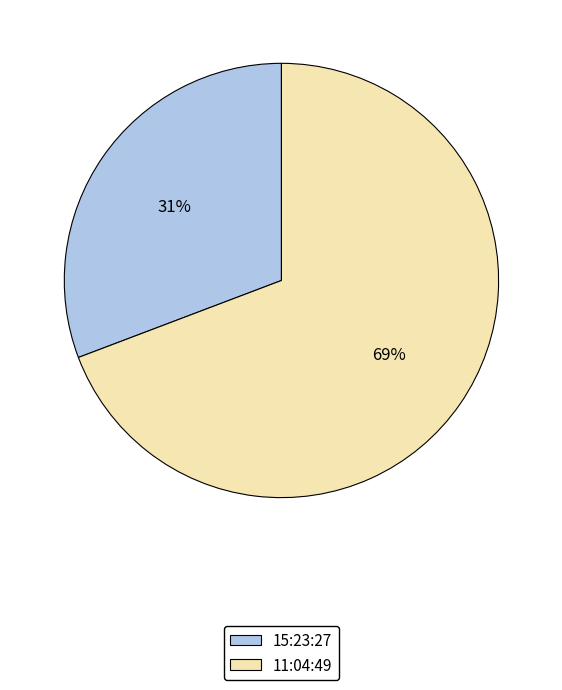

Is it true that 15:23:27 is 20% of the pie?

False